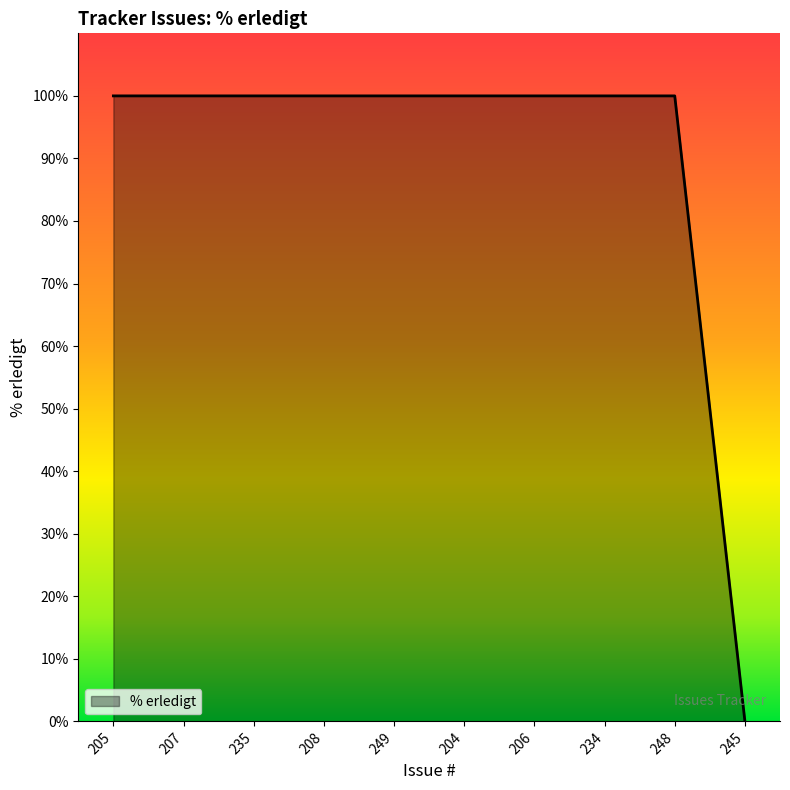

Which has a higher value, 245 or 206?

206